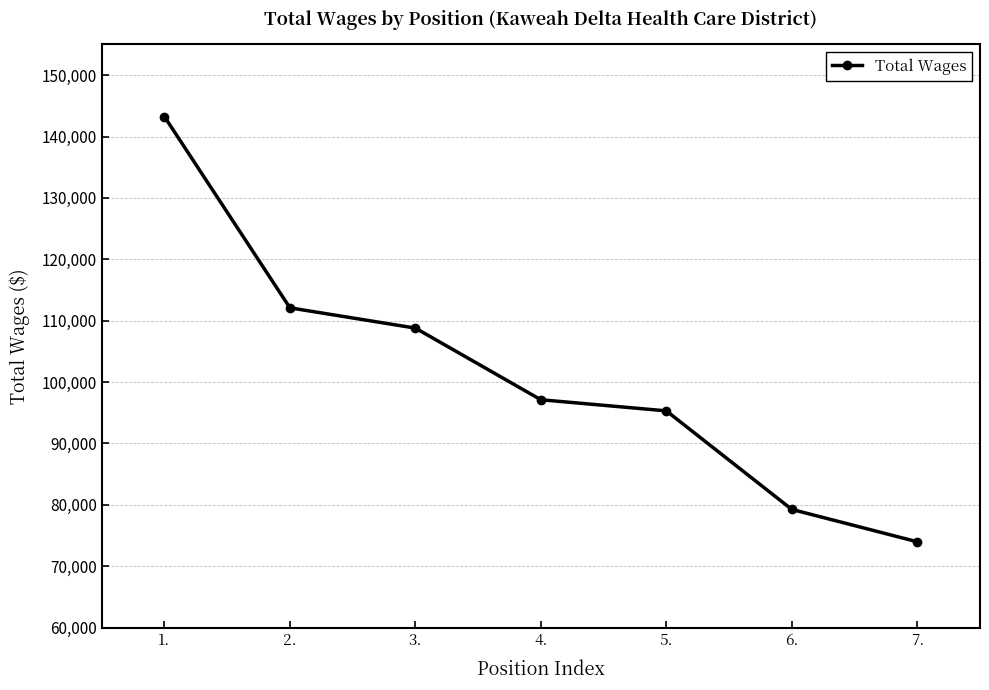

Is this an area chart (filled region under the line)?

No